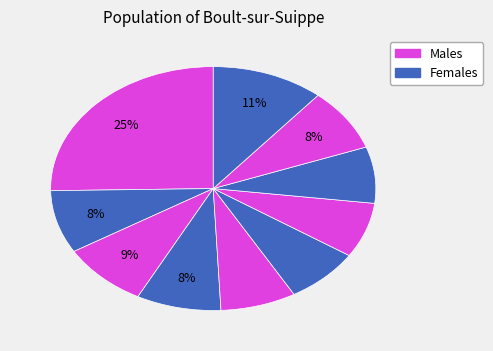

How many slices are in this pie chart?

10